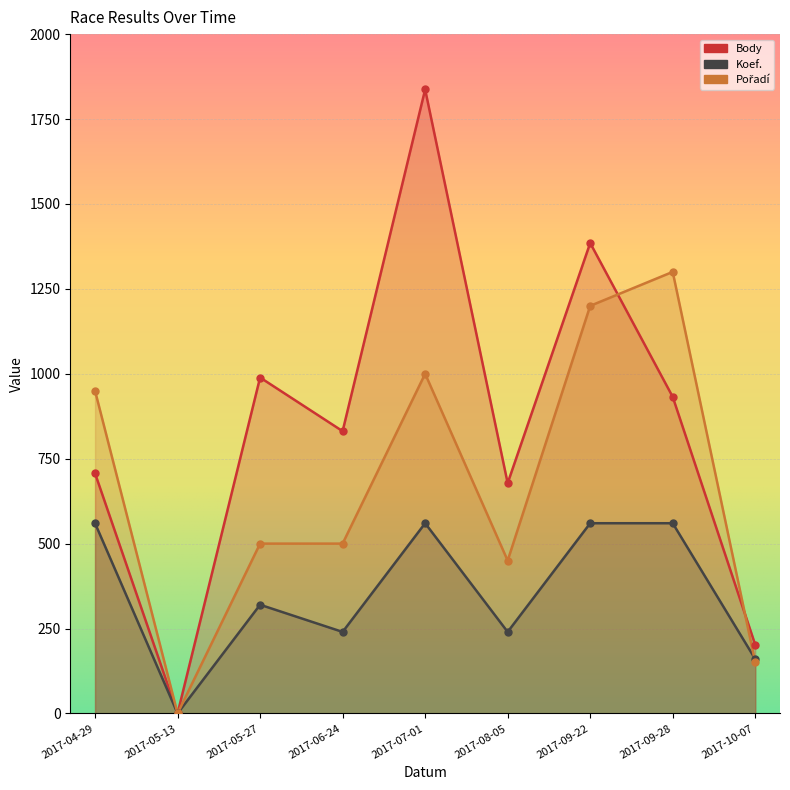

At how many categories does at least one series exceed 1213?

3